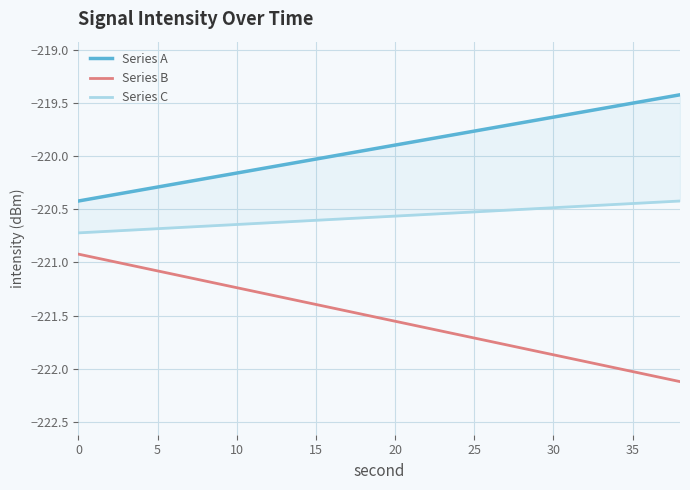

How many data points in Series B are above -221?

2